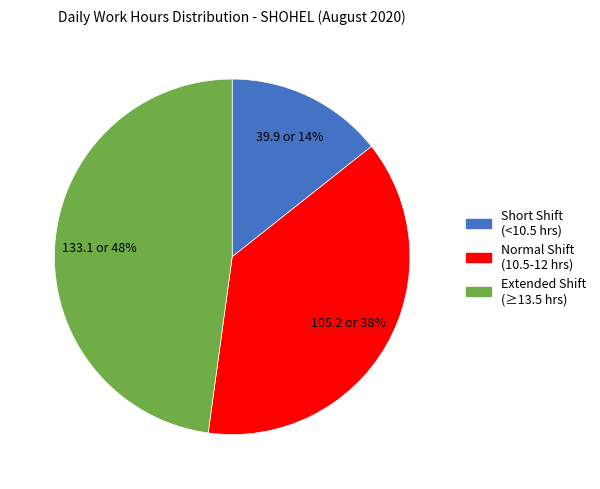

Does any single category account for the majority?

No